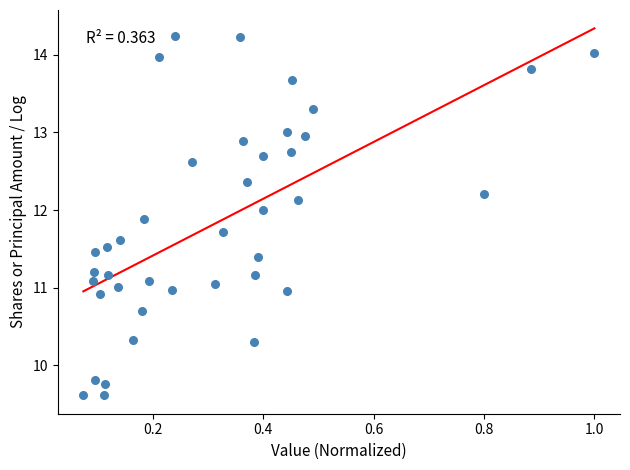

What is the range of X values (max minus min)?

0.9